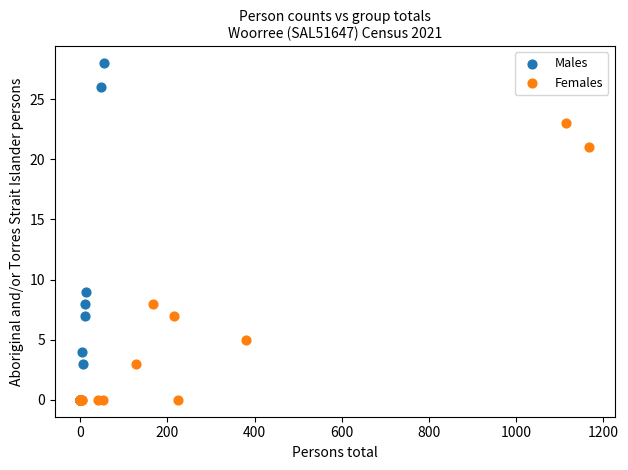

What are all the series names shown in the legend?

Males, Females